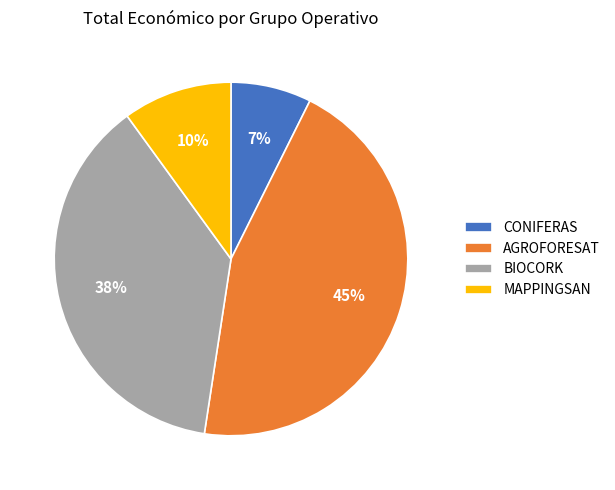

Is MAPPINGSAN the majority of the pie?

No